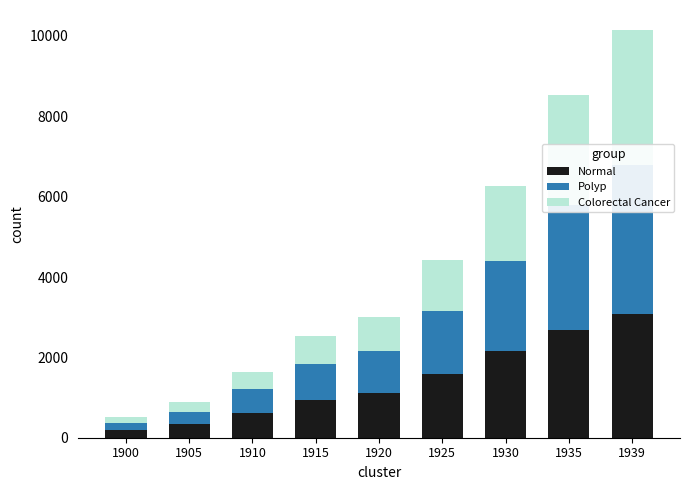

Where is Normal nearest to the value 1636?

1925